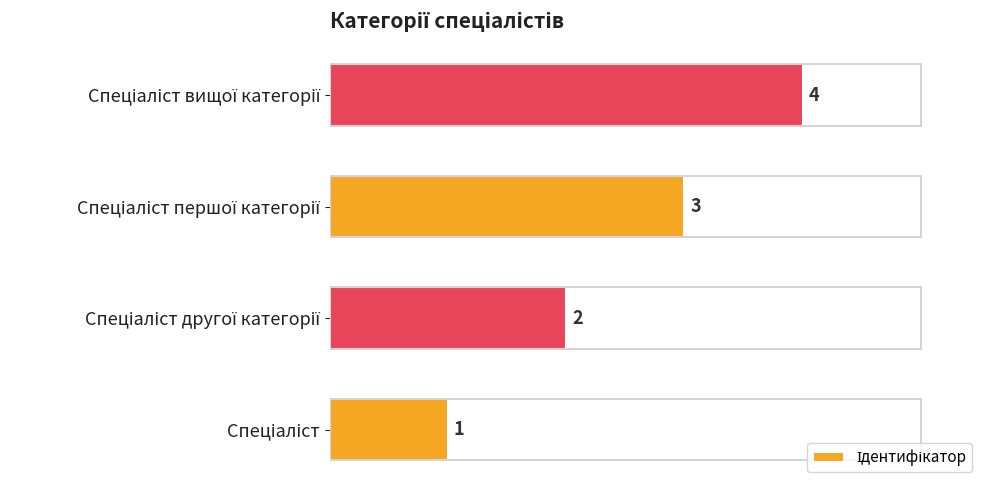

What is the value of the 2nd bar from the left?

2